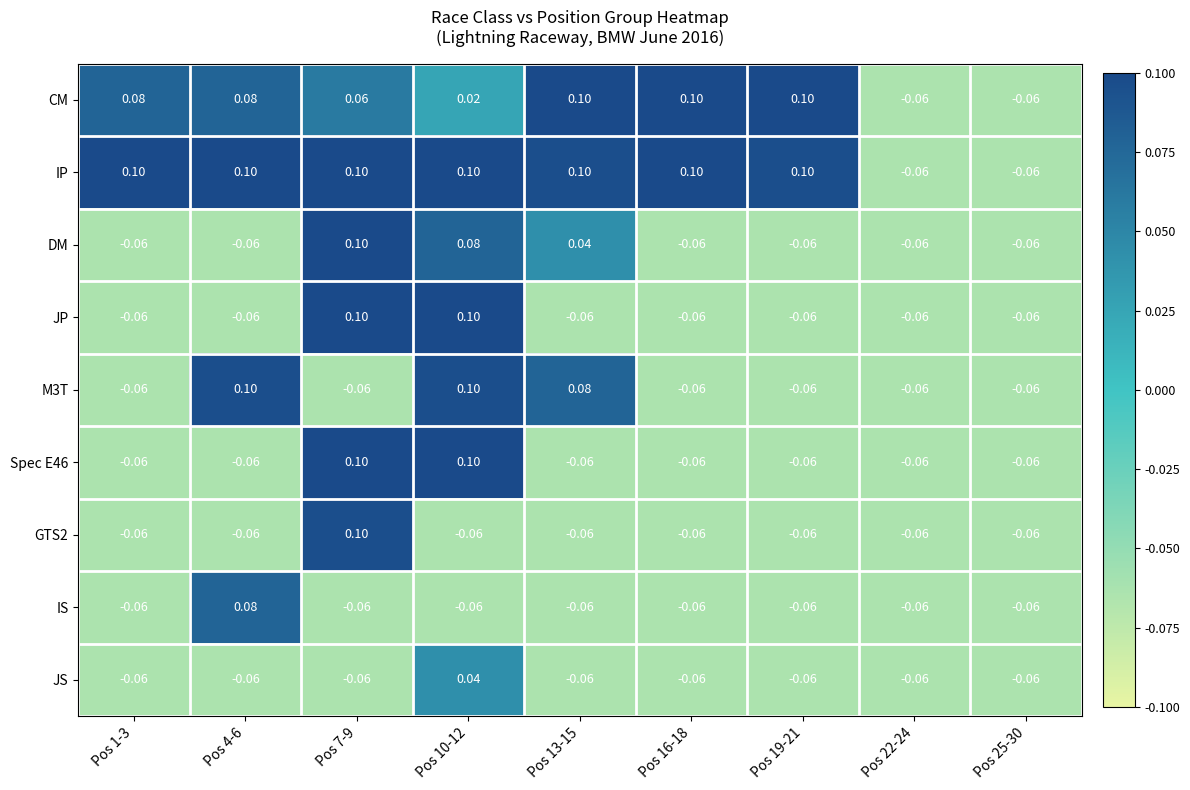

Which series has the largest total across all categories?

IP